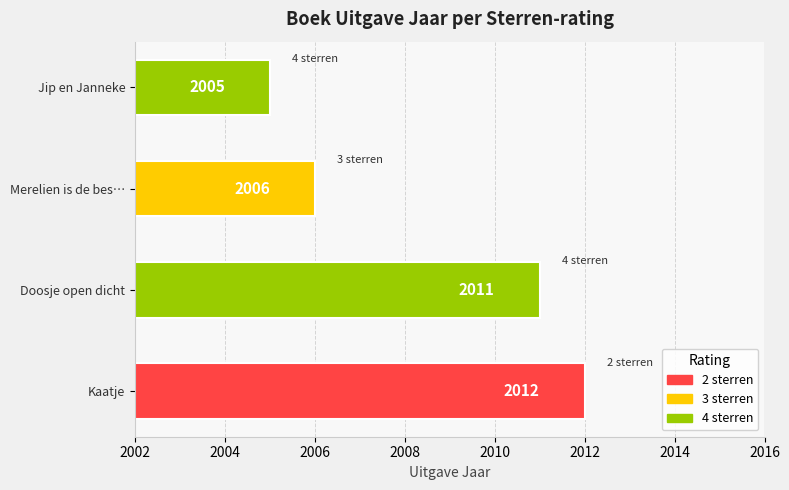

Reading right to left, list all the values displayed in this chart.

2005	2006	2011	2012